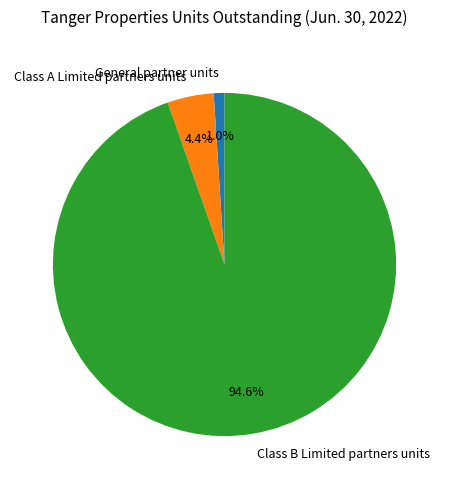

To the nearest percent, what is the difference between the largest and smallest slice percentages?

94%